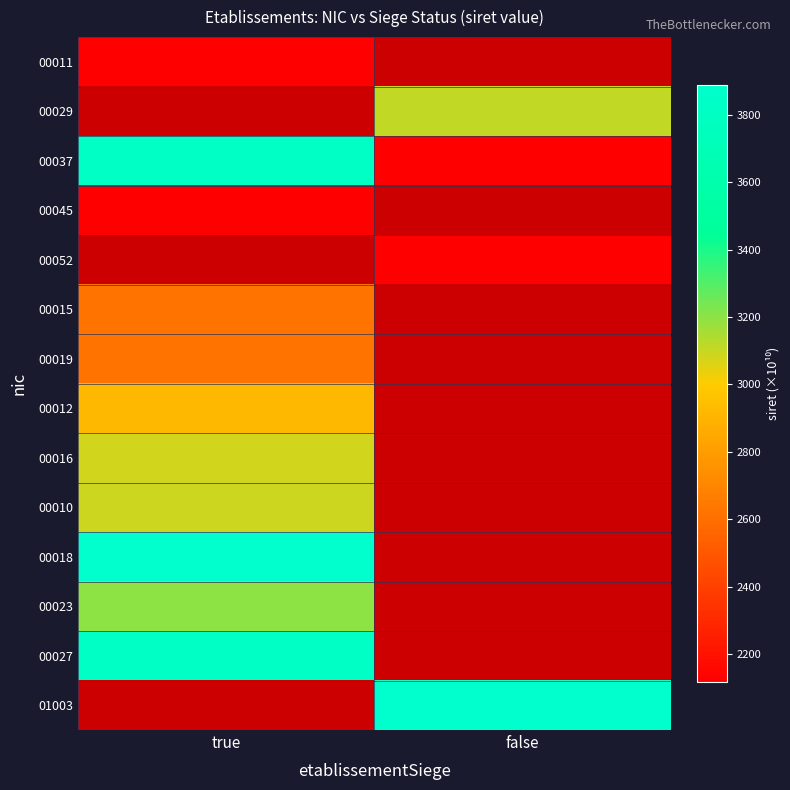

What is the maximum value shown in the chart?

3888.3